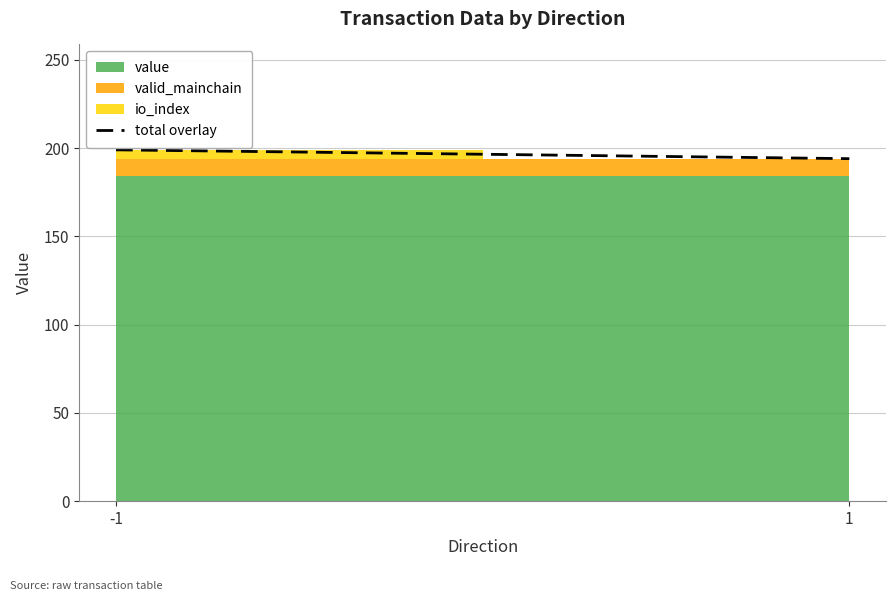

What is the value of the 2nd point from the left?

194.1